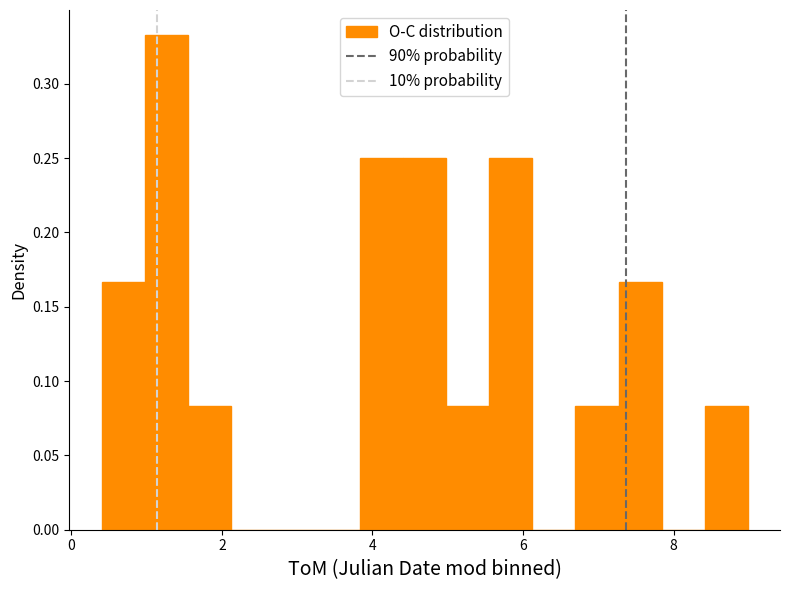

Read against the x-axis, roughly where is the centre of the tallest bar?

1.2